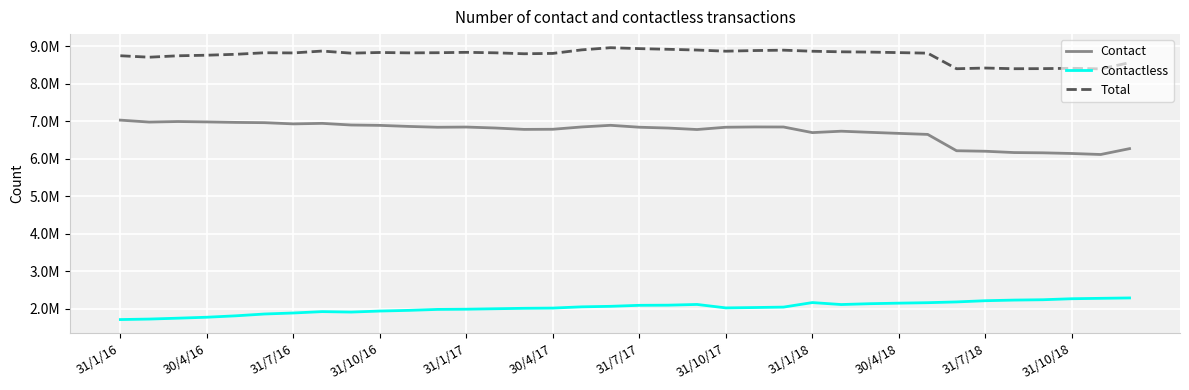

Rank the series by their maximum value, from highest to lowest.

Total, Contact, Contactless